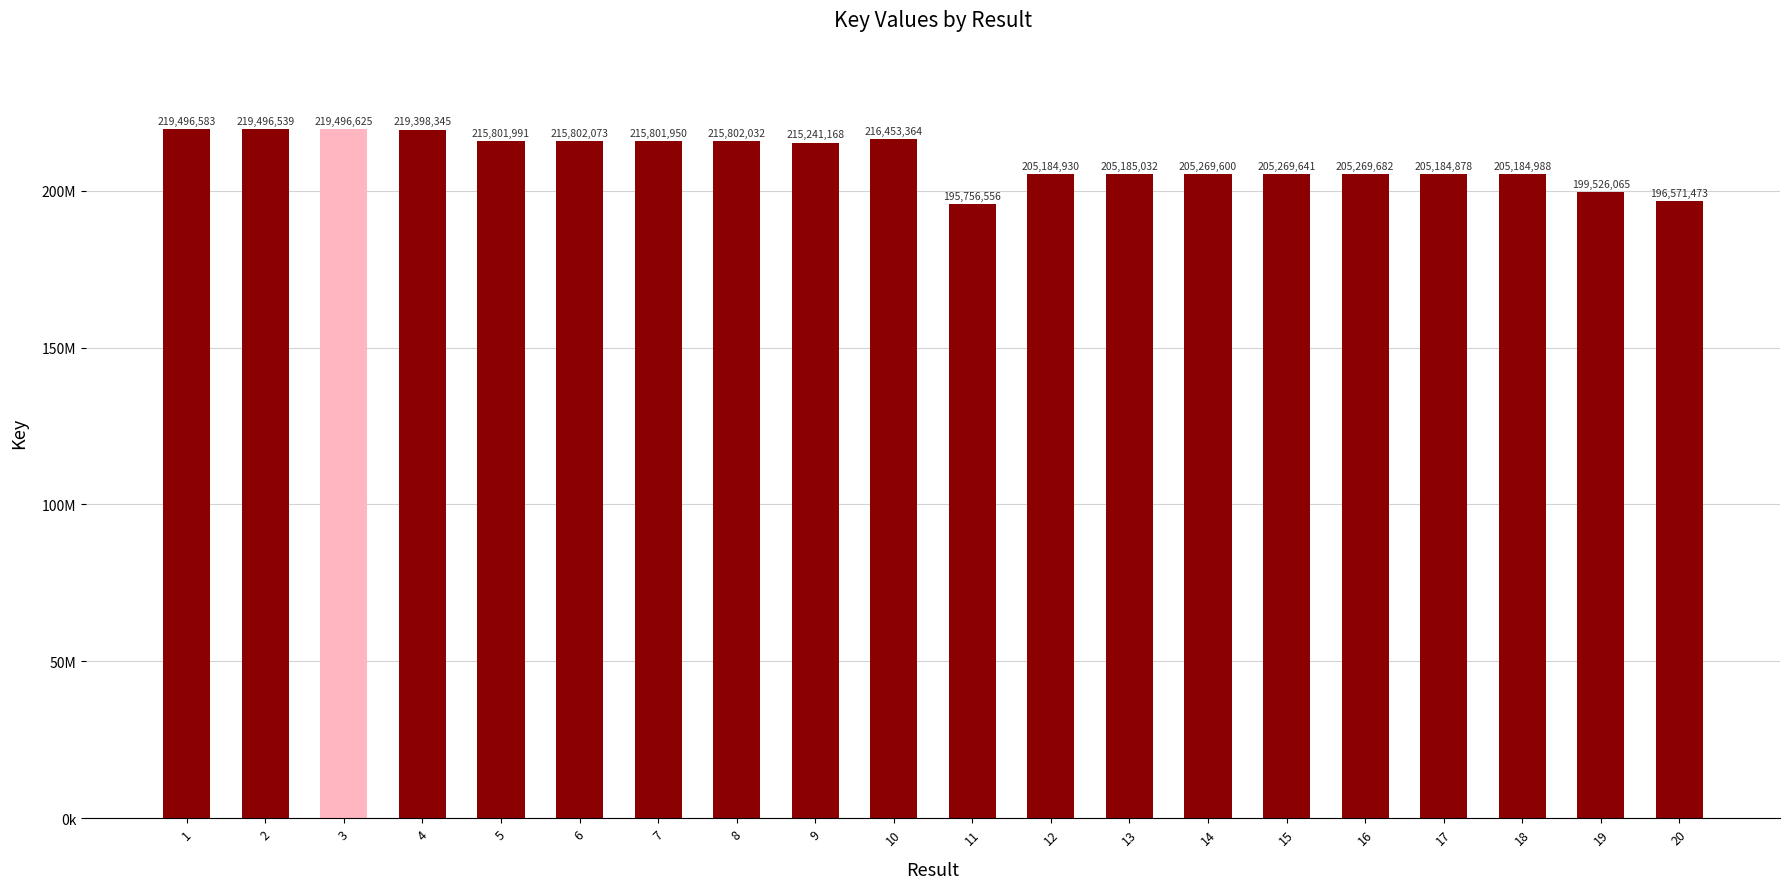

The chart shows a value of 382068273 at 7. True or false?

False